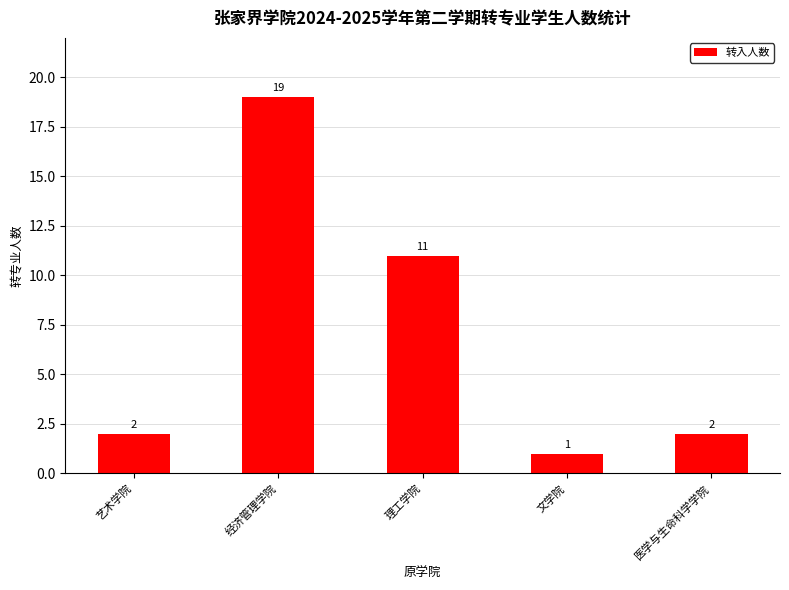

Approximately how many times larger is the value at 经济管理学院 compared to 艺术学院?

9.5